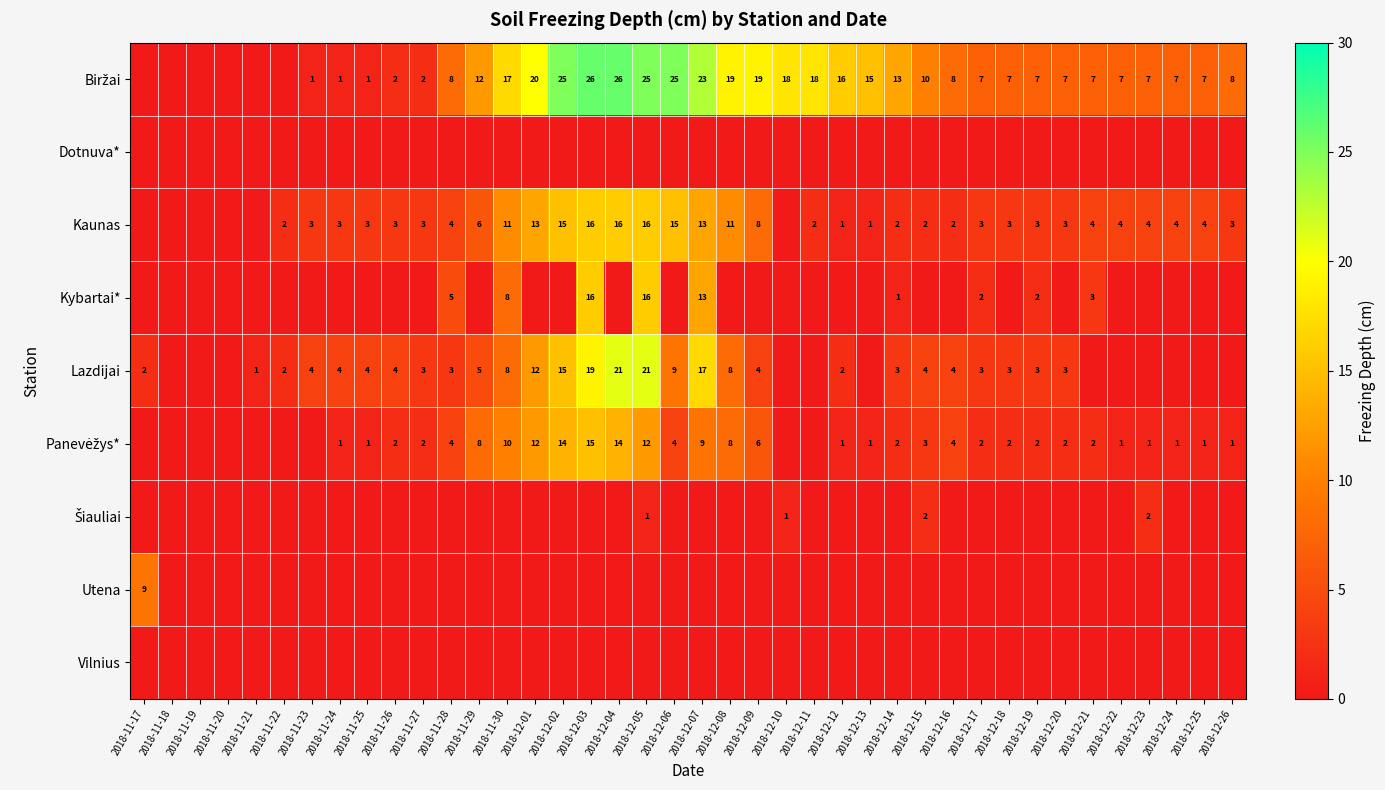

What is the sum of the Biržai values at 2018-12-05 and 2018-11-25?

26